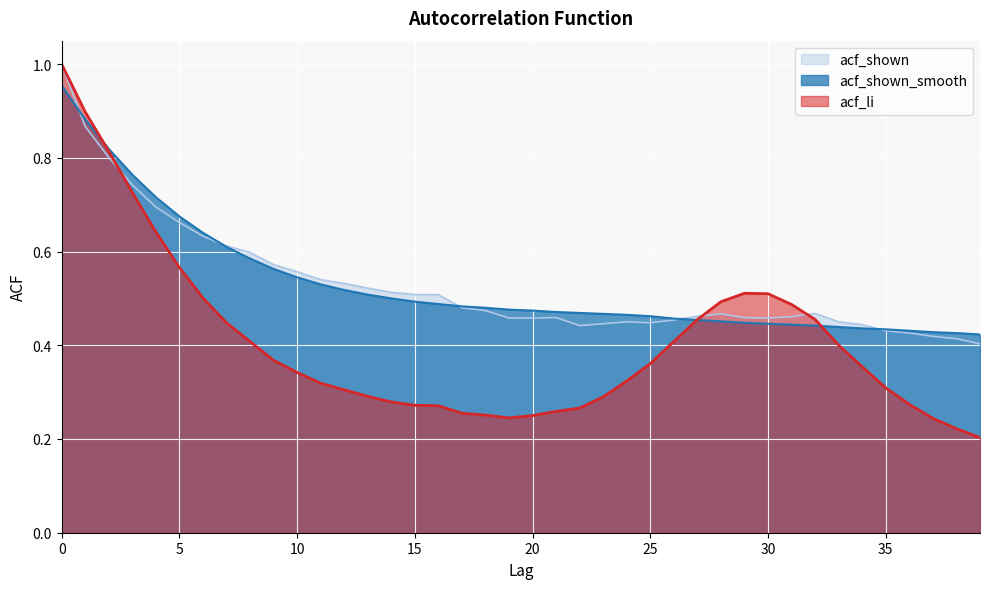

What is the lowest value of the acf_li series?

0.2